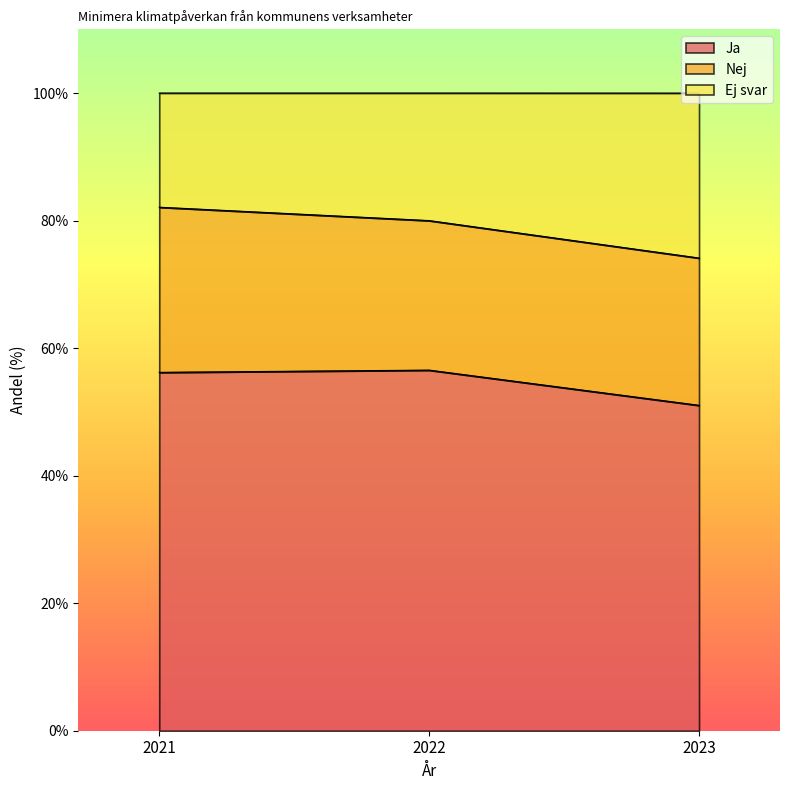

The Ja series shows 51.0 at 2023. True or false?

True